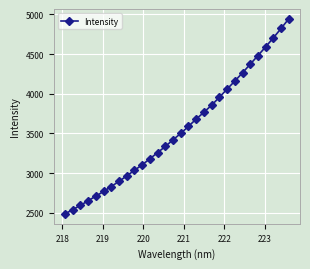

What is the greatest value displayed?

4944.0